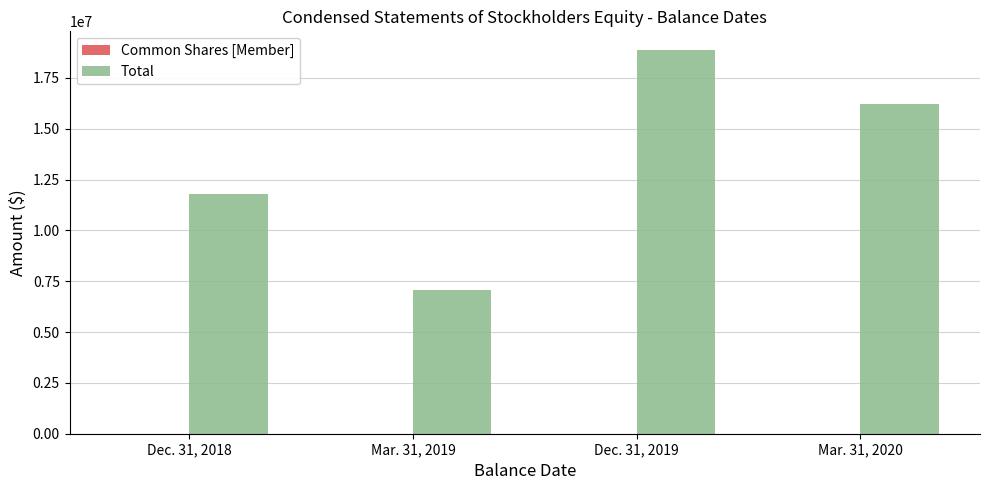

At which label does Total reach its peak?

Dec. 31, 2019